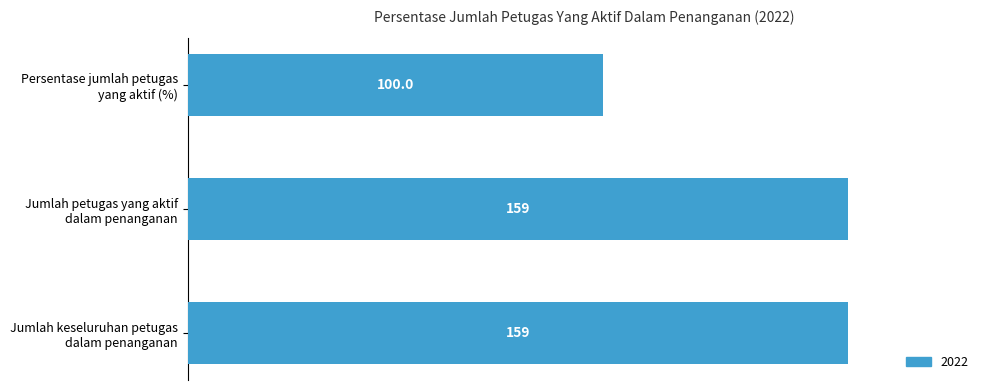

What is the minimum value shown in the chart?

100